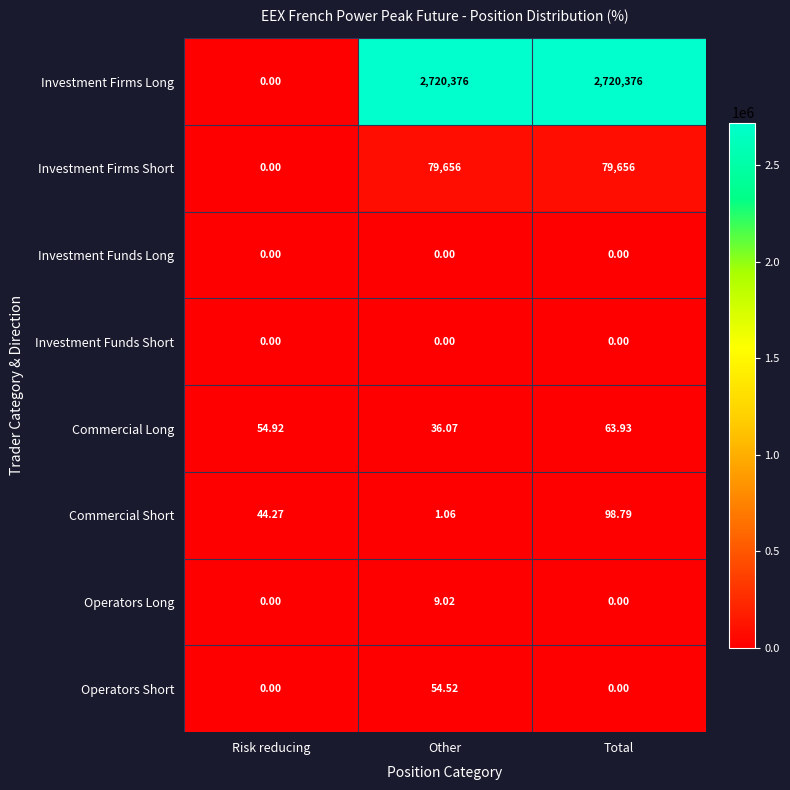

Which category has the highest value in the Operators Short series?

Other